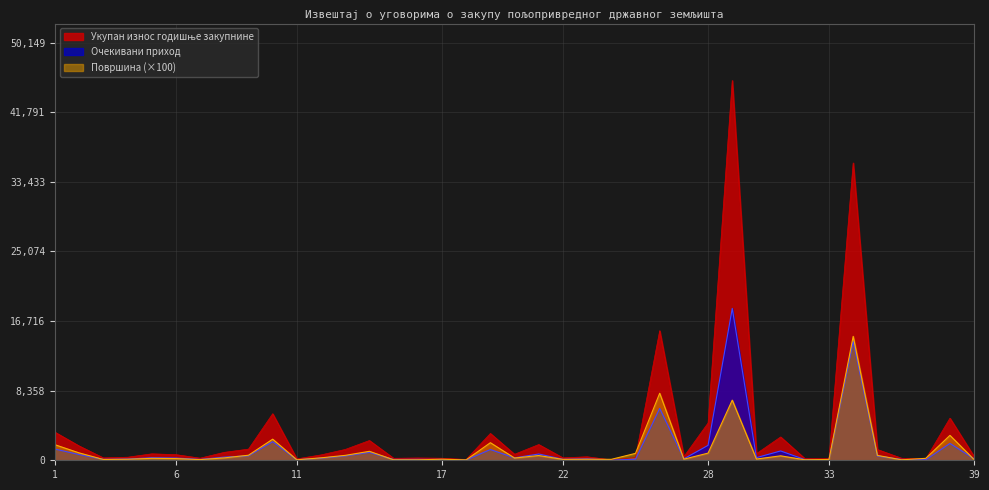

The value of Укупан износ годишње закупнине at 33 is 55.2. True or false?

False